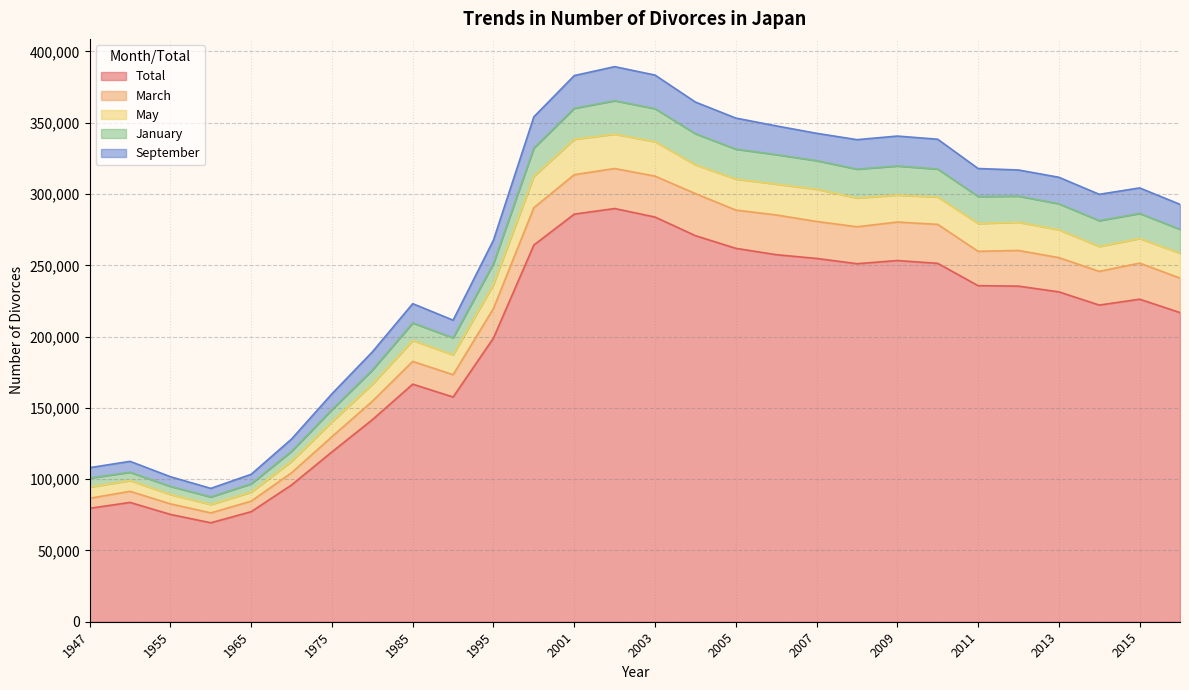

How many series are shown in this chart?

5